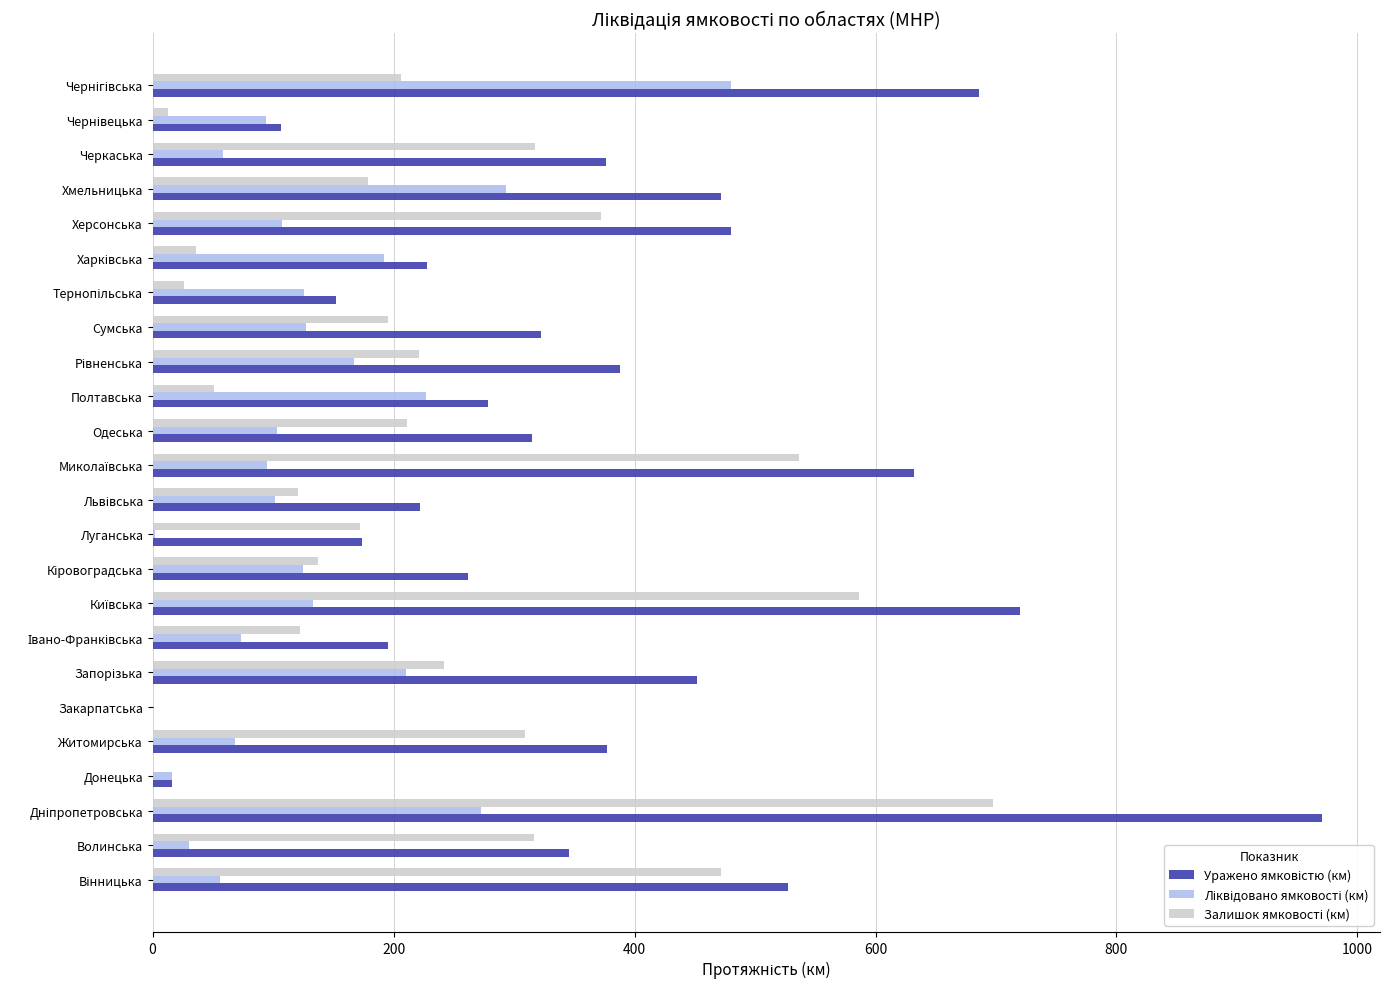

What is the total value across all series at Волинська?

692.0